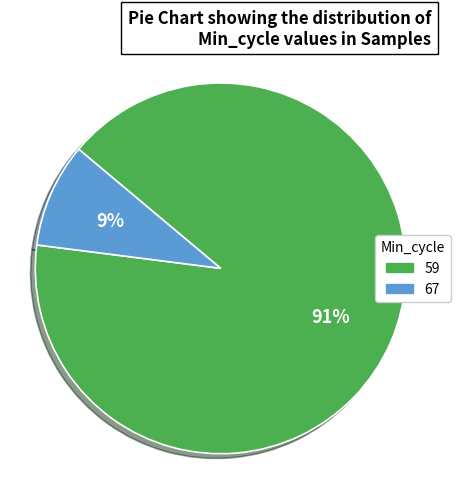

To the nearest percent, what is the average slice percentage?

50%